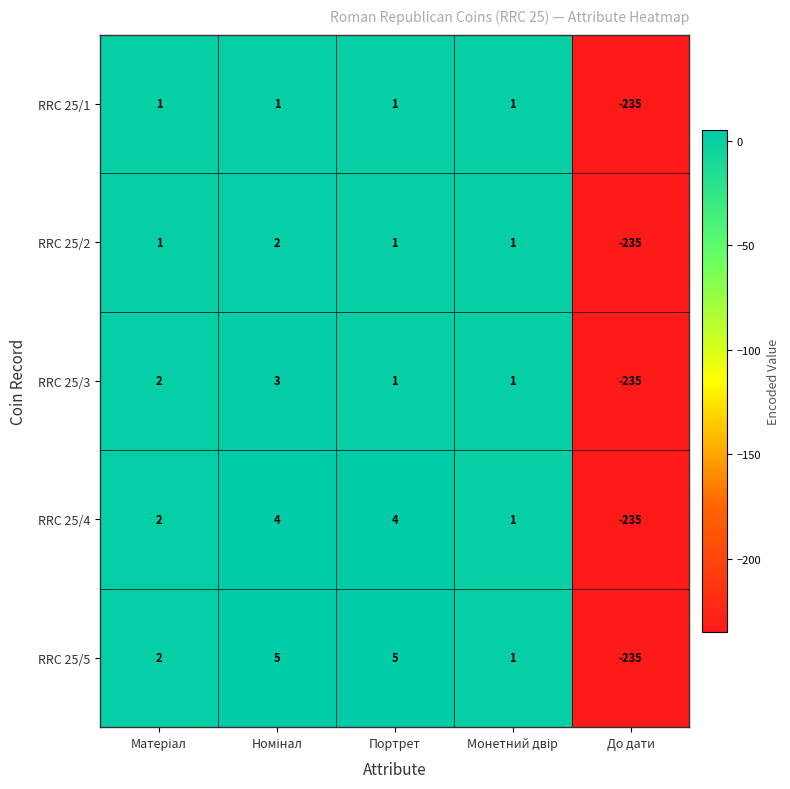

What is the approximate value of RRC 25/1 at До дати, to the nearest 5?

-235